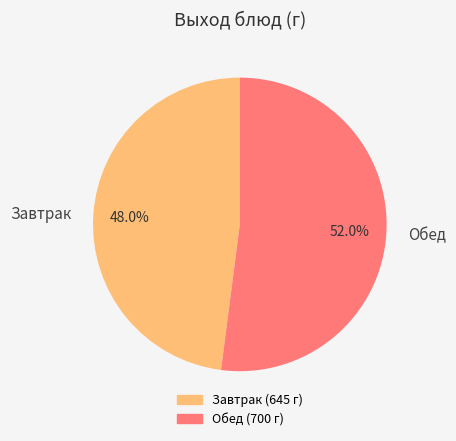

To the nearest percent, what is the difference between the largest and smallest slice percentages?

4%